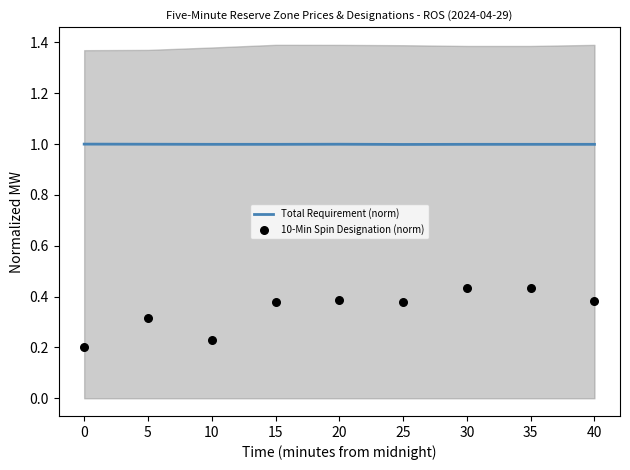

Which series contains the highest Y value?

Total Requirement (norm)